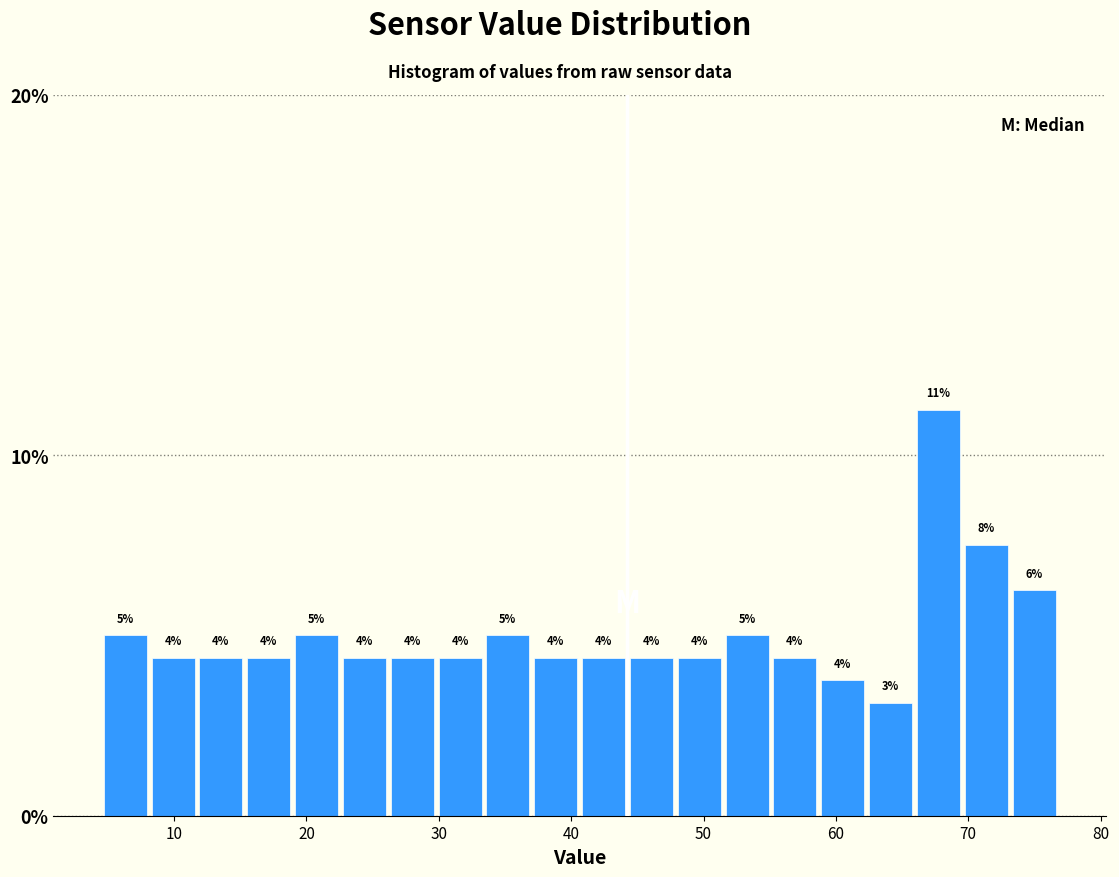

Around what value on the x-axis is the tallest bar? Give the approximate position of its centre, as read against the axis.

68